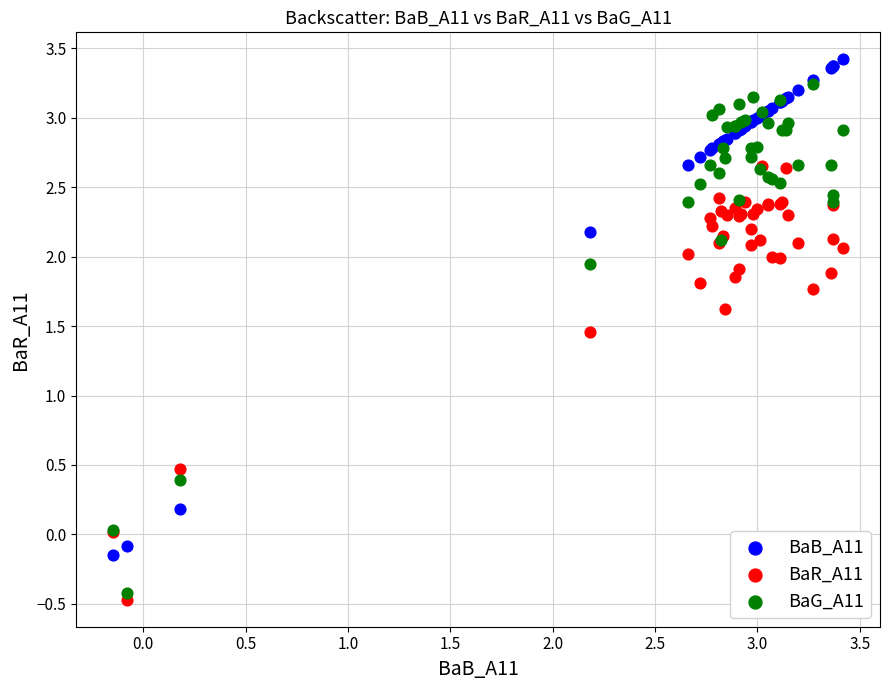

Across all series, what Y value is closest to 1?

1.5